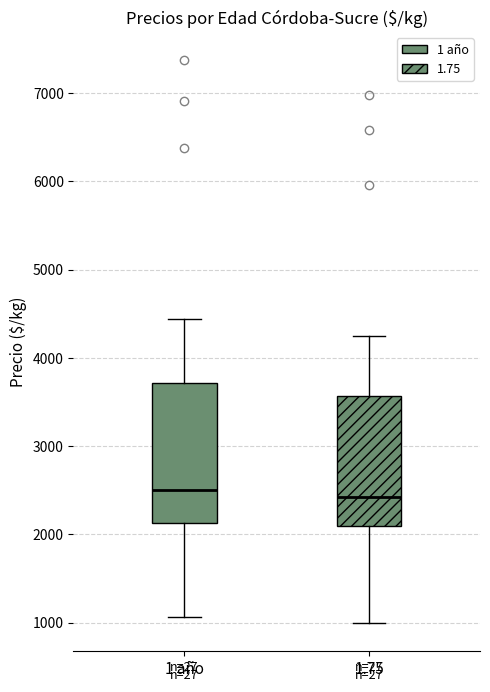

Reading left to right, read every box against the y-axis: the position of its median line, the range the box covers, and the ends of its whiskers. The values are not printed on the chart, so give them approximately, as read against the axis.

1 año: median 2500, box 2100 to 3700, whiskers 1100 to 4400
1.75: median 2400, box 2100 to 3600, whiskers 1000 to 4200